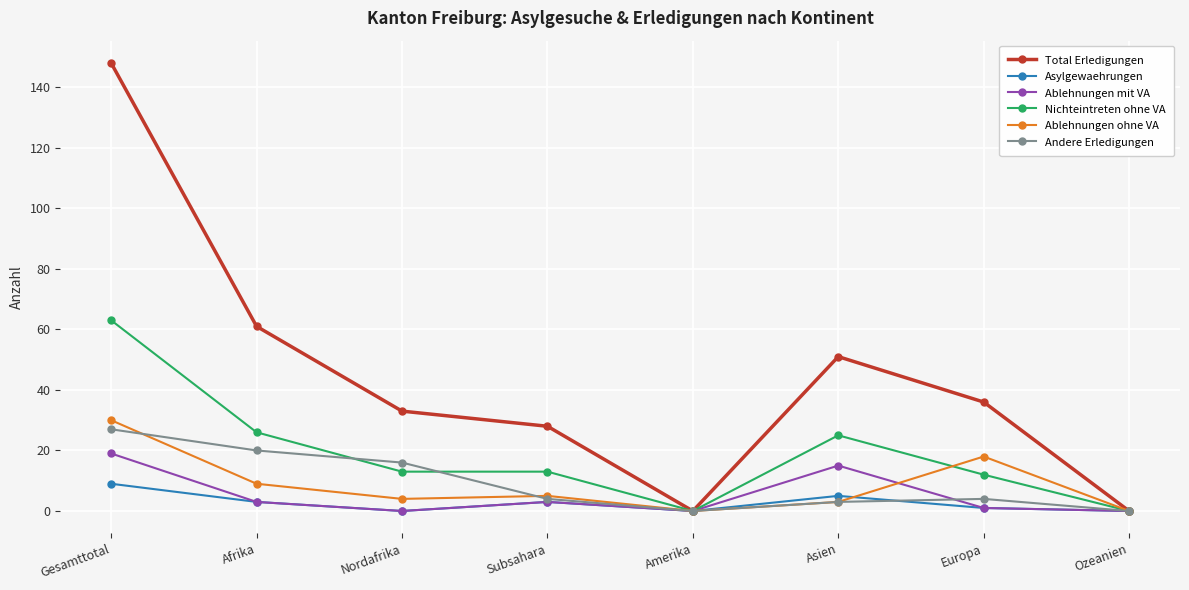

At which label does Asylgewaehrungen first exceed 3?

Gesamttotal